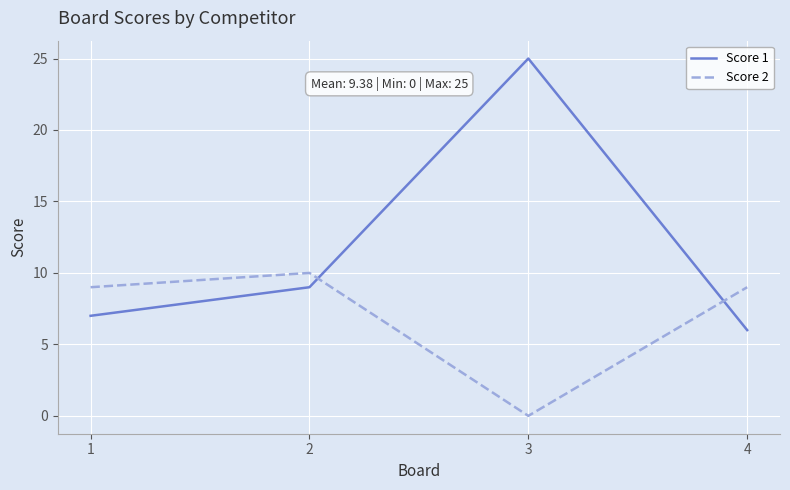

What is the approximate value of Score 1 at 1?

7